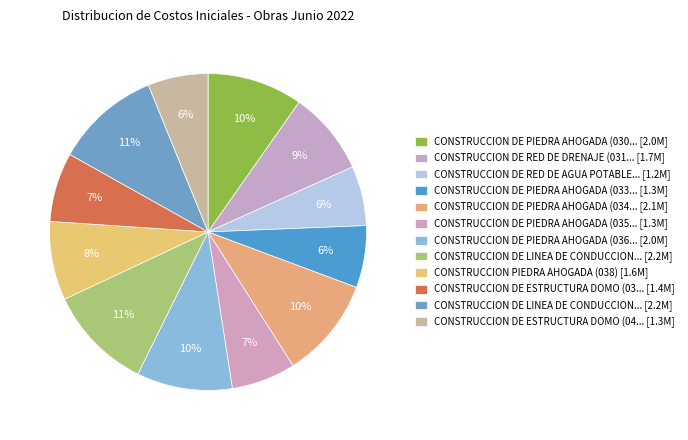

How many slices are in this pie chart?

12